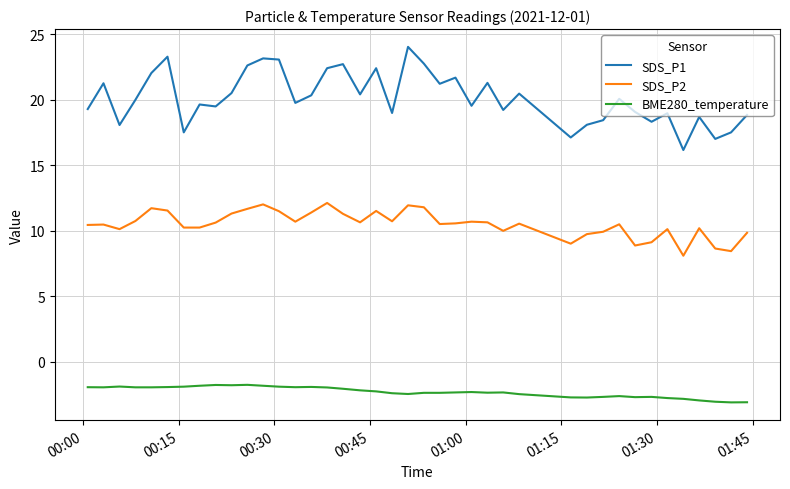

Is this an area chart (filled region under the line)?

No